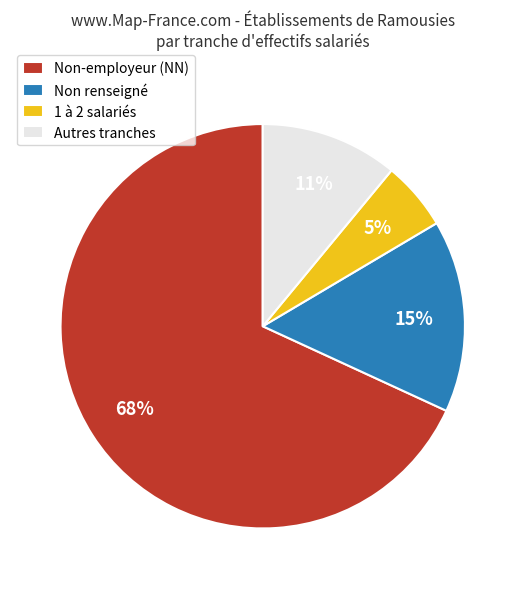

To the nearest percent, what is the average slice percentage?

25%